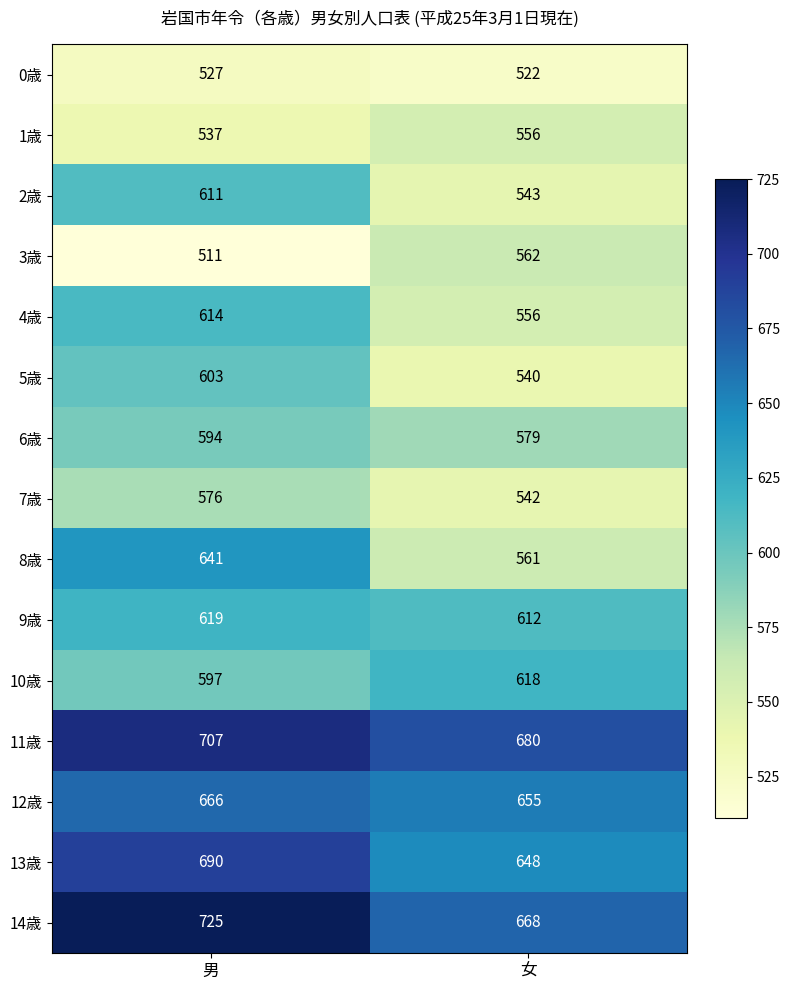

At which label does 6歳 reach its minimum?

女